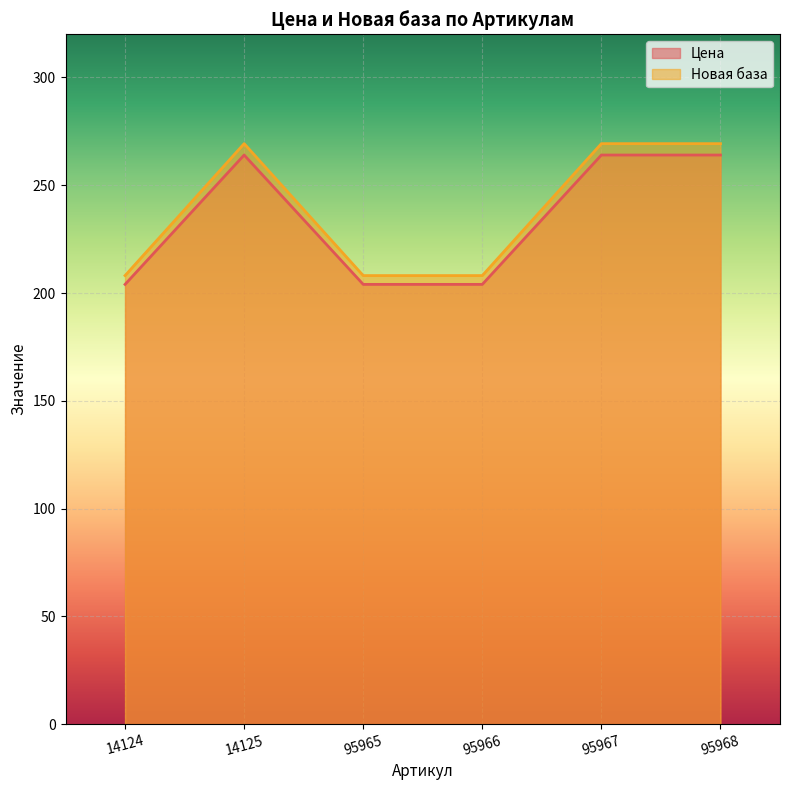

What is the difference between the maximum and minimum values in the Цена series?

60.0